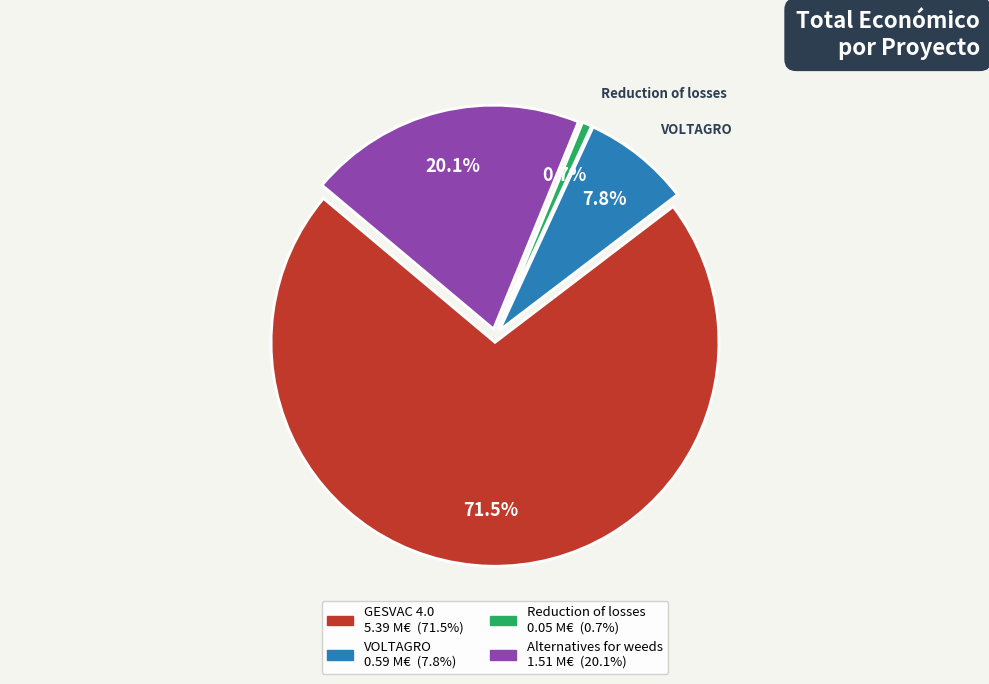

What is the largest slice in the pie chart?

GESVAC 4.0